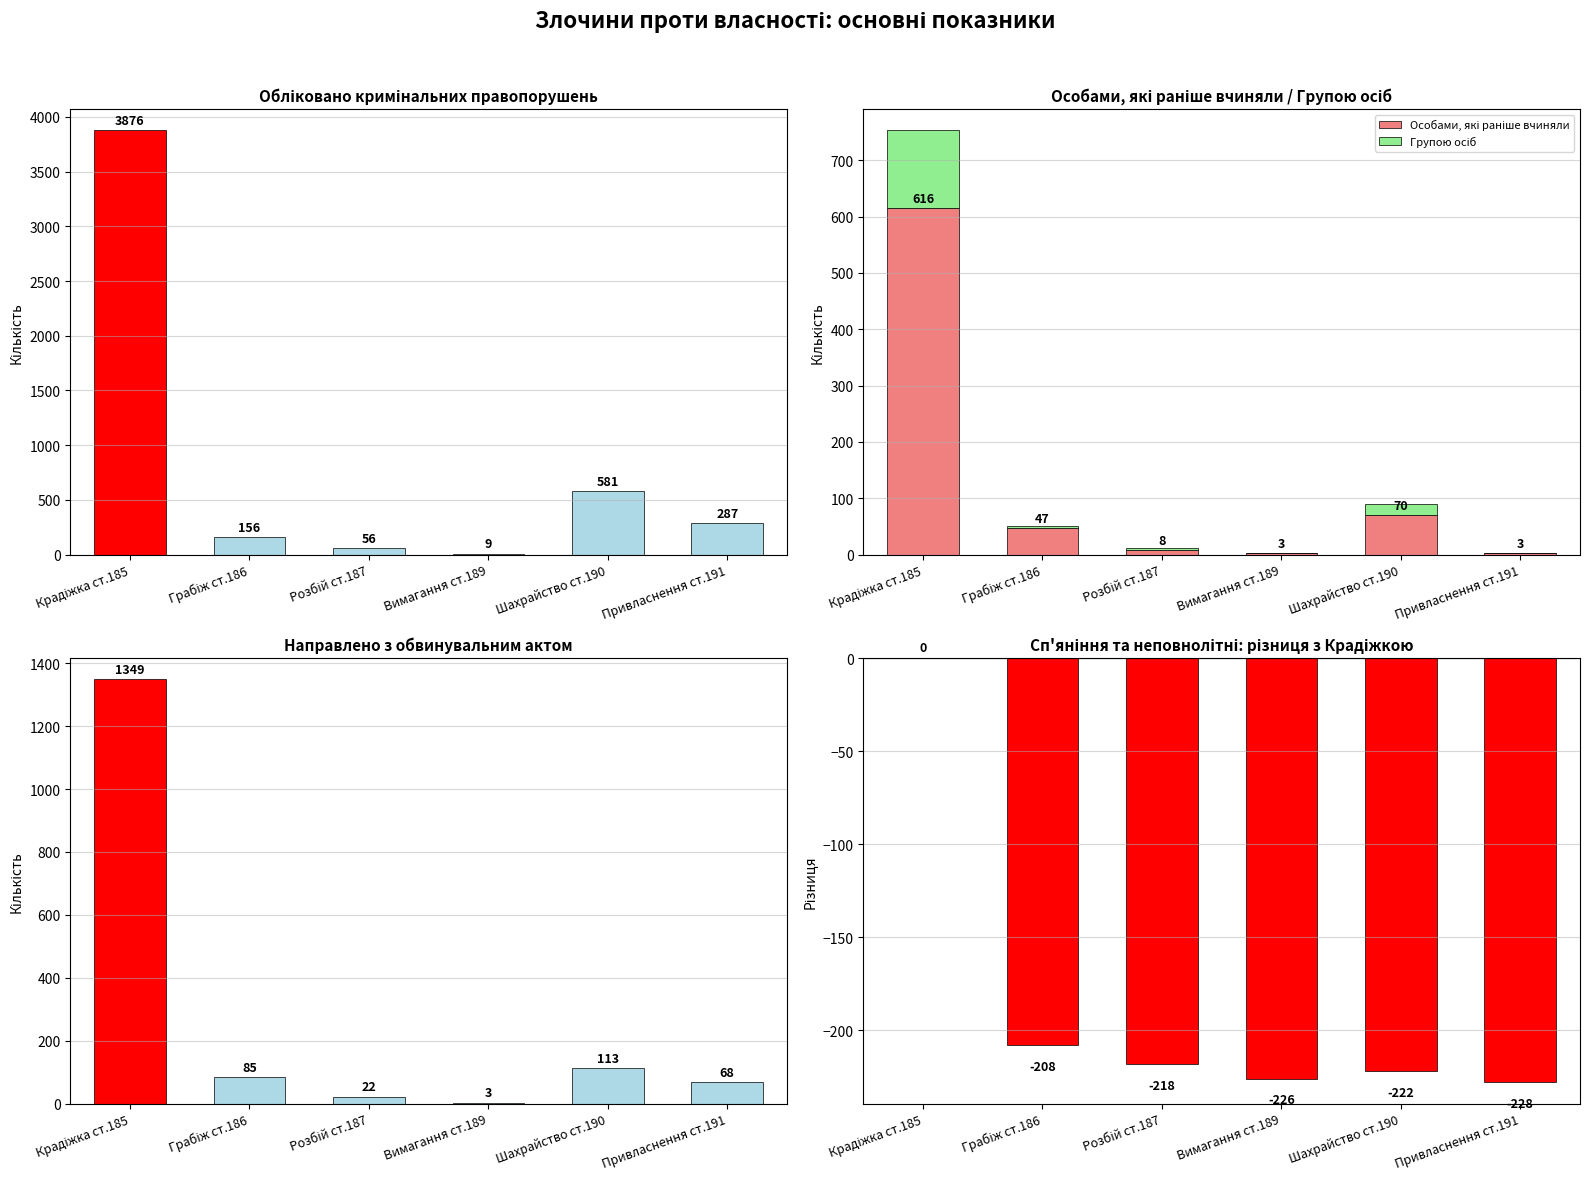

What is the total value across all series at Шахрайство ст.190?

562